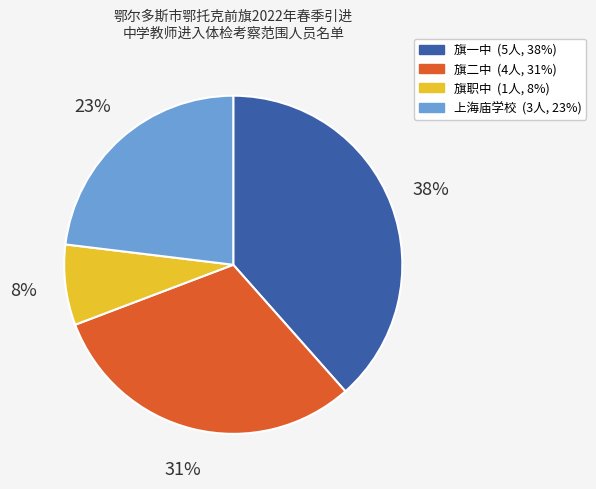

How many segments does this pie chart have?

4